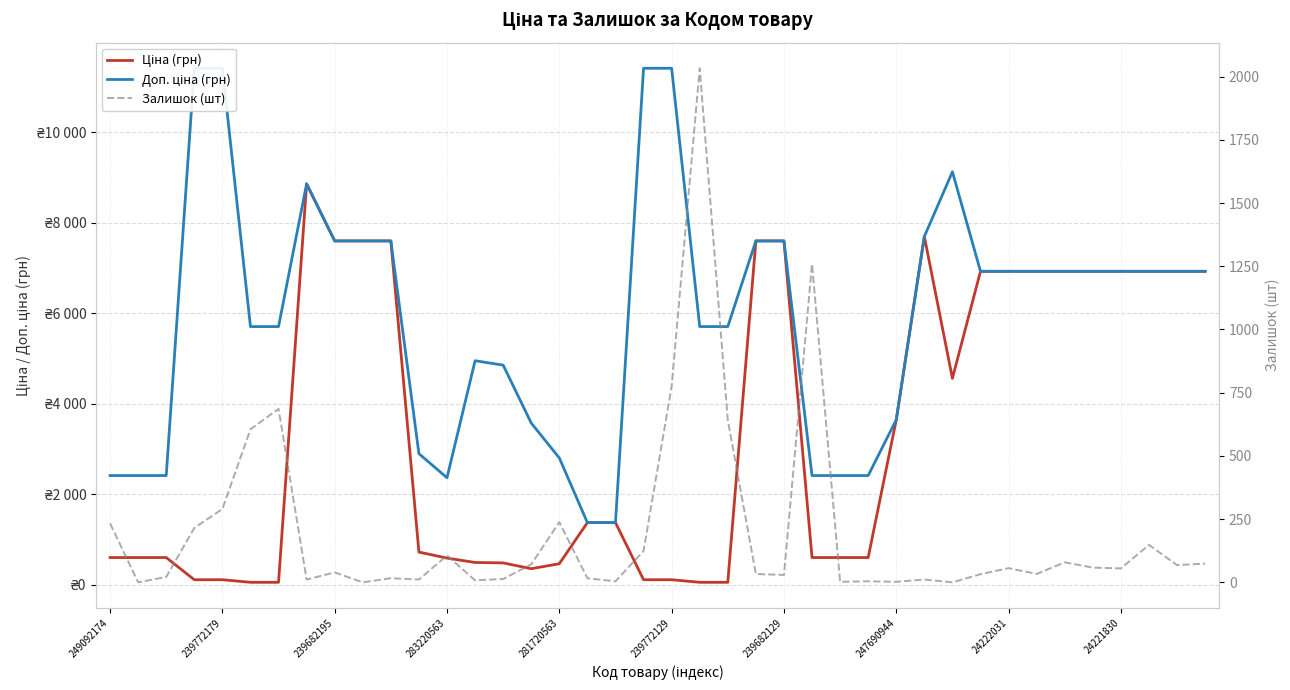

True or false: Ціна (грн) and Залишок (шт) cross at least once.

True